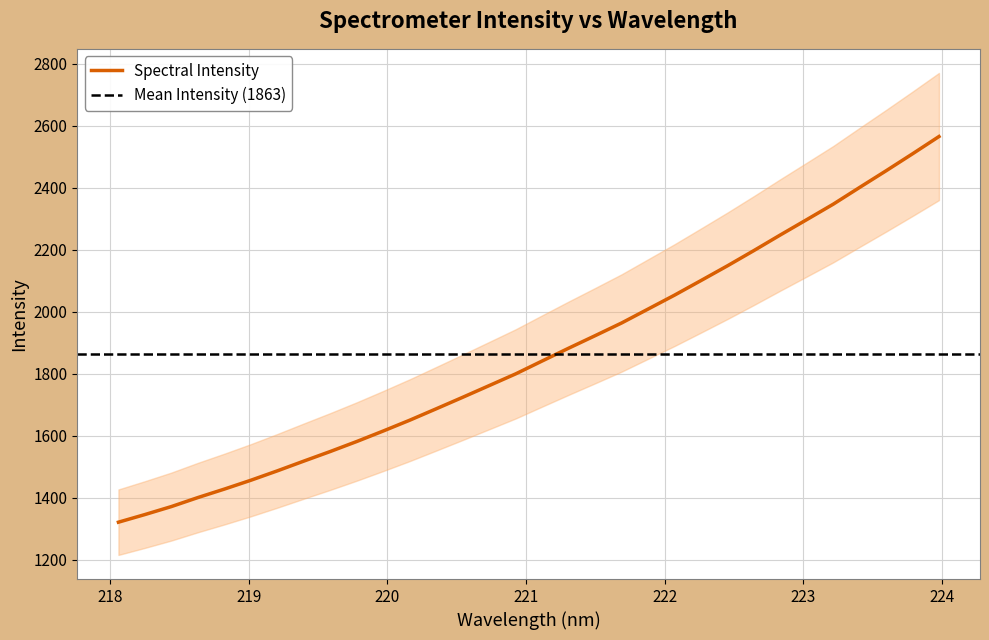

Rank the categories by value from highest to lowest.

223.9802, 223.7895, 223.5987, 223.408, 223.2172, 223.0264, 222.8355, 222.6447, 222.4538, 222.263, 222.0721, 221.8812, 221.6902, 221.4993, 221.3083, 221.1174, 220.9264, 220.7354, 220.5444, 220.3533, 220.1623, 219.9712, 219.7801, 219.589, 219.3979, 219.2067, 219.0156, 218.8244, 218.6332, 218.442, 218.2508, 218.0596